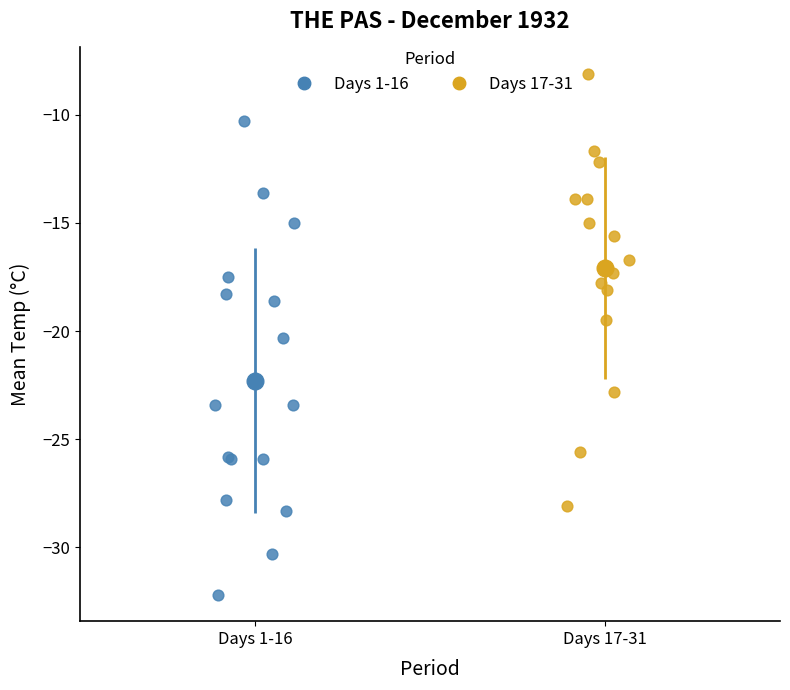

What are all the series names shown in the legend?

Days 1-16, Days 17-31